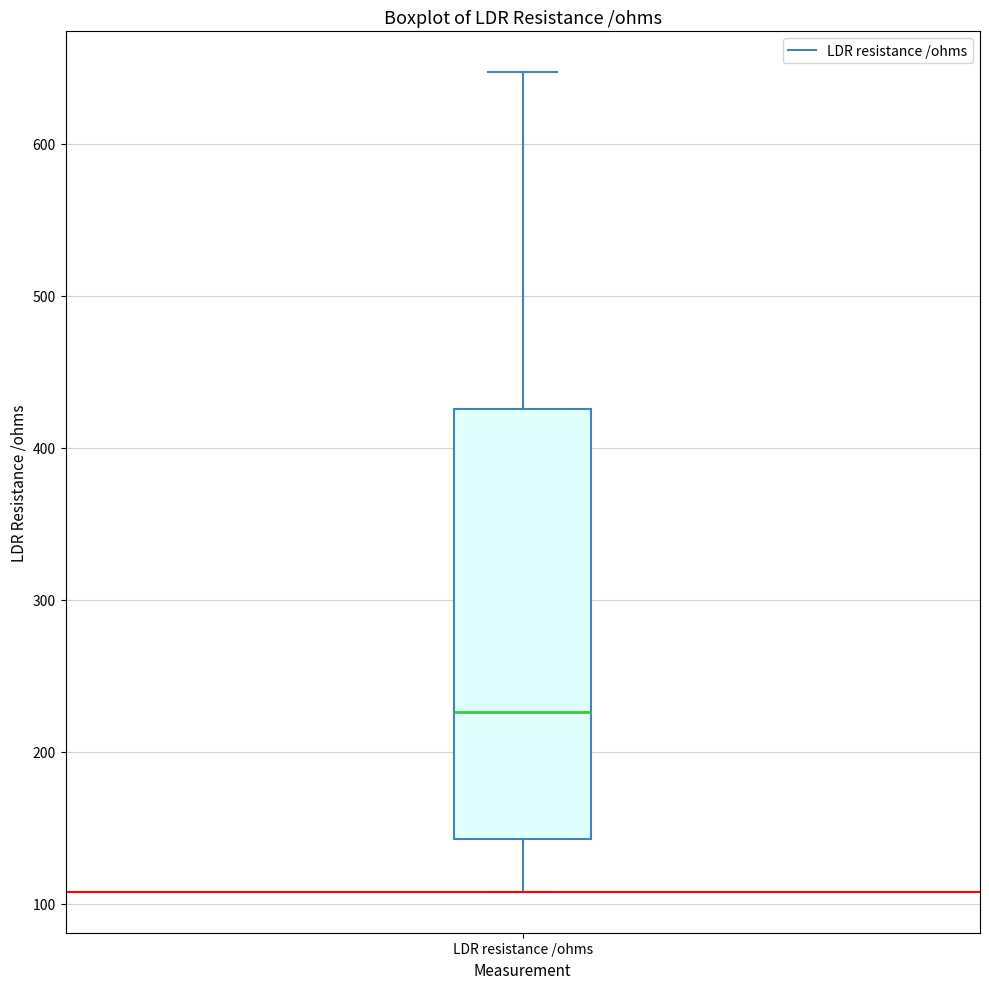

Where does the lower whisker of the box for LDR resistance /ohms end on the y-axis? The values are not printed on the chart, so give them approximately, as read against the axis.

110